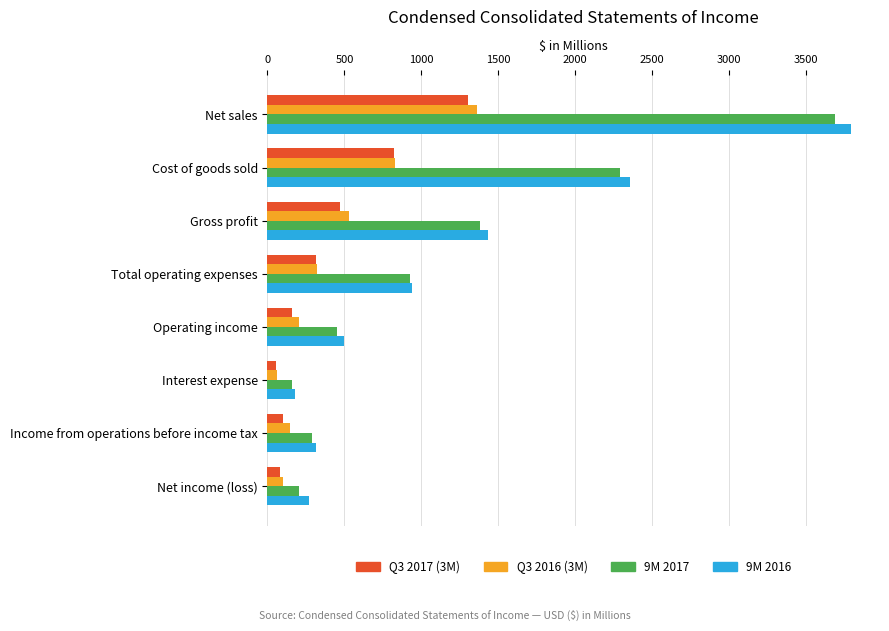

What is the sum of all 9M 2017 values?

9385.8